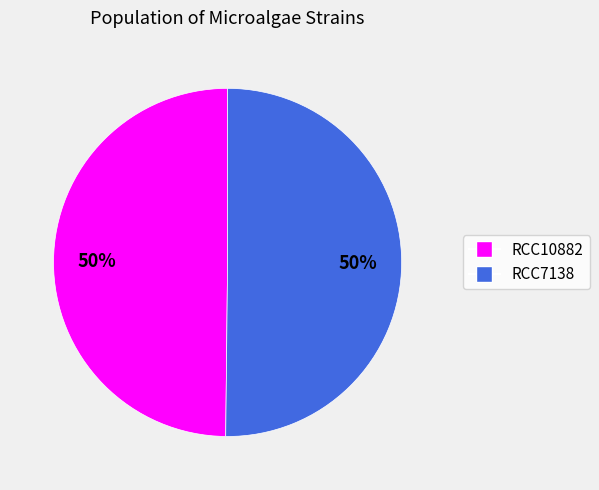

How many segments does this pie chart have?

2